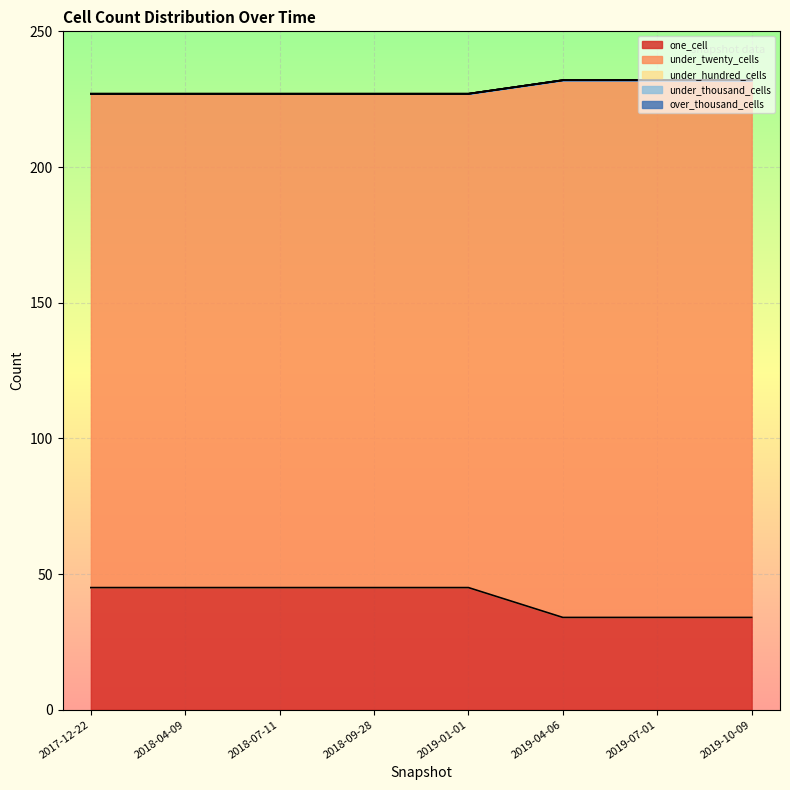

Which series has the largest range (max minus min)?

under_twenty_cells